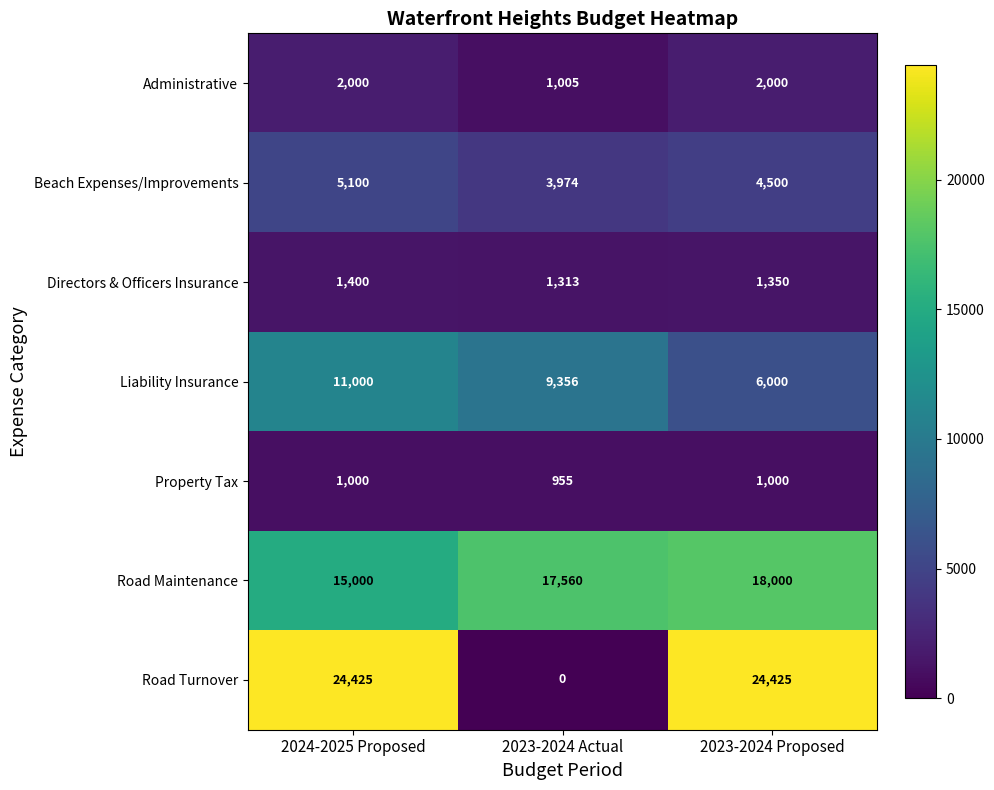

What is the difference between the maximum and minimum values in the Beach Expenses/Improvements series?

1126